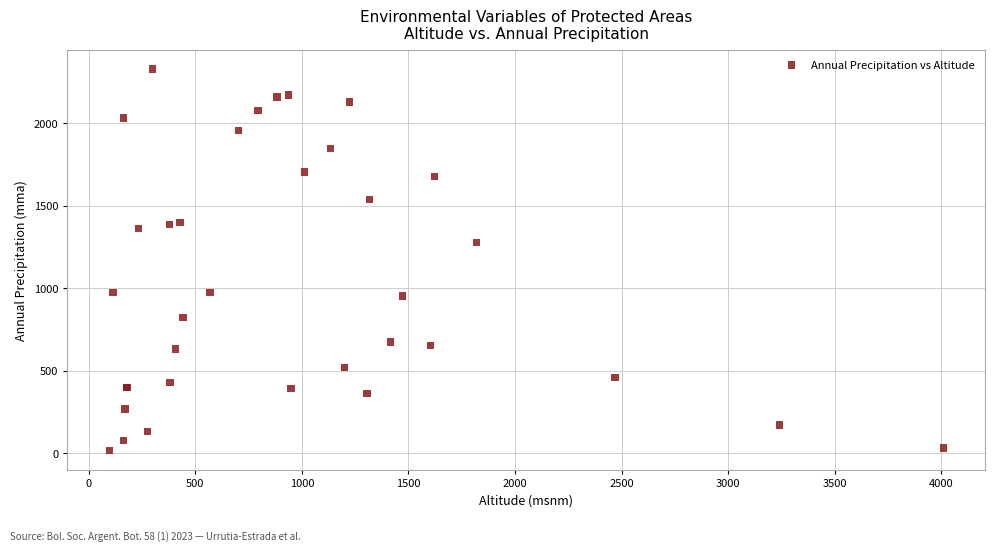

What Y value in the scatter plot is closest to 1172?

1276.4